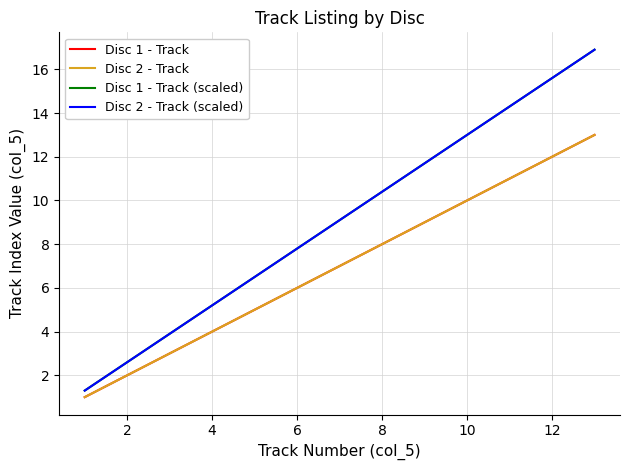

Does the chart display data point markers on the line(s)?

No